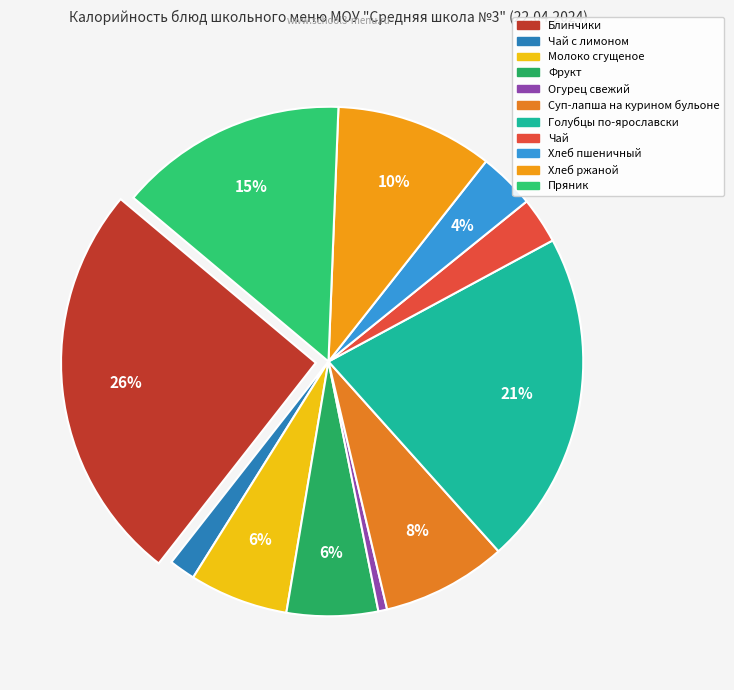

What is the smallest slice in the pie chart?

Огурец свежий